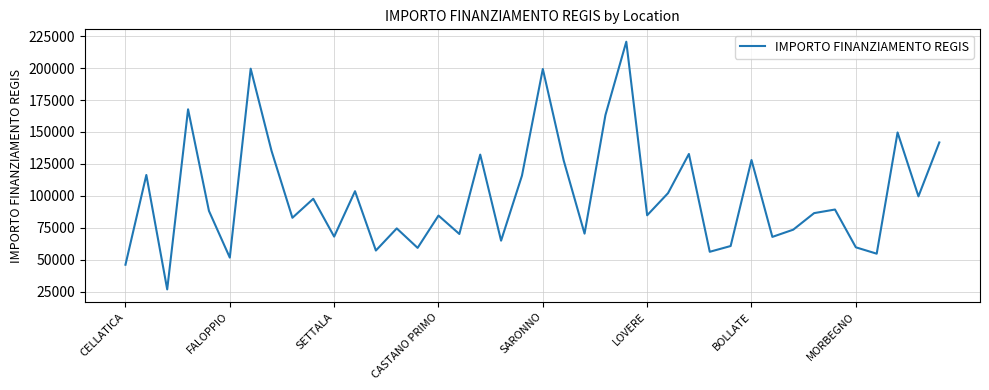

What is the smallest value displayed?

26730.0